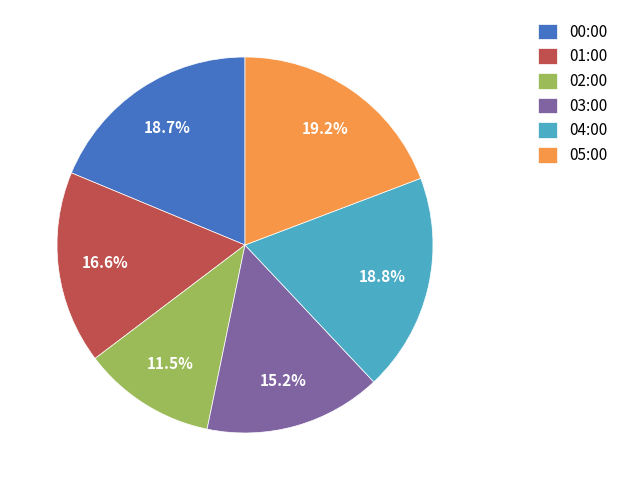

What is the ratio of the value at 04:00 to the value at 00:00?

1.0